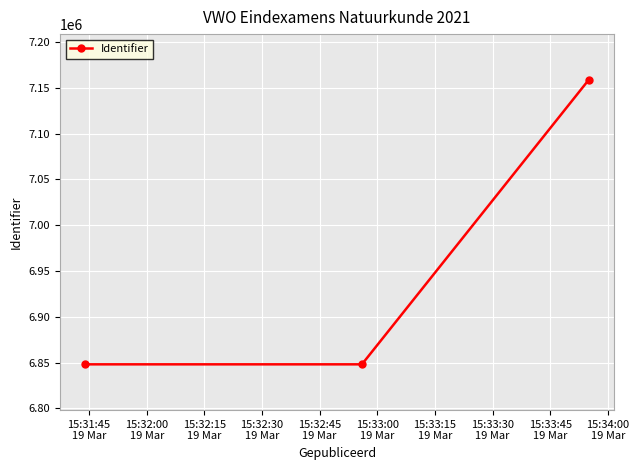

What is the value of the 1st point from the left?

6848043